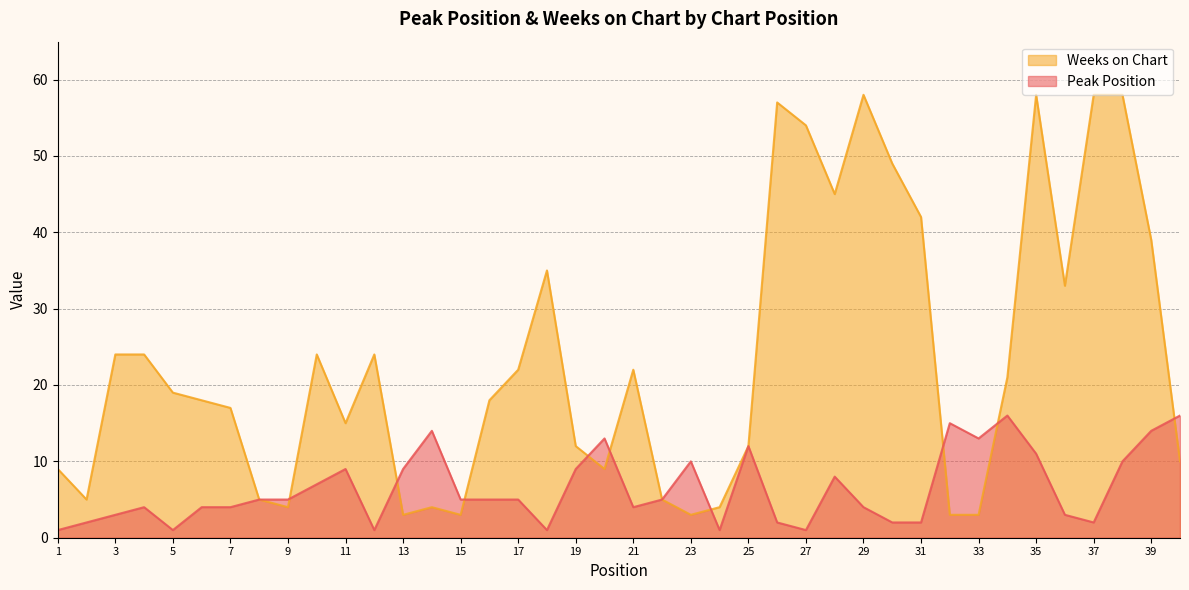

At which category does the chart reach its minimum across all series?

1